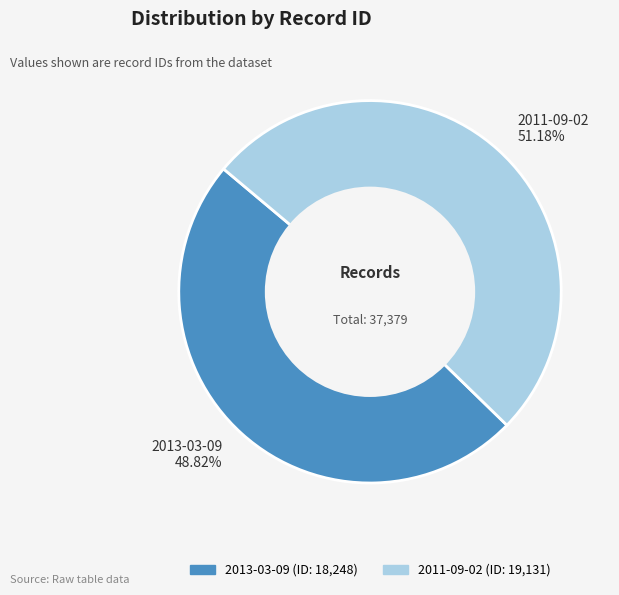

What percentage is the 2011-09-02 slice, to the nearest percent?

51%